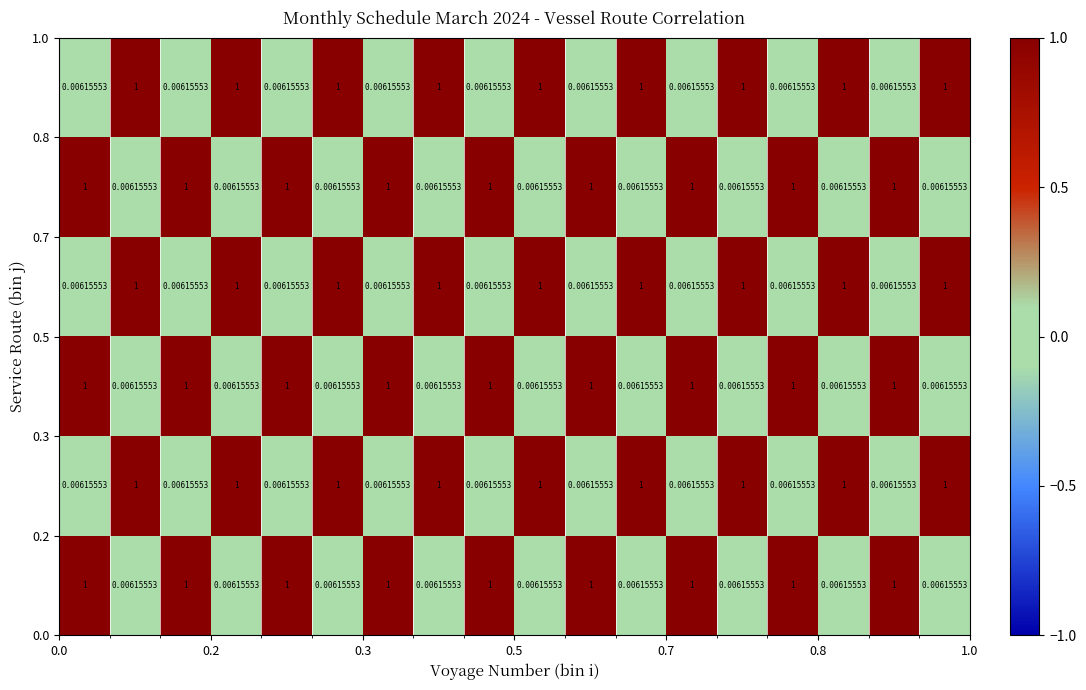

Count the number of data series in this chart.

6